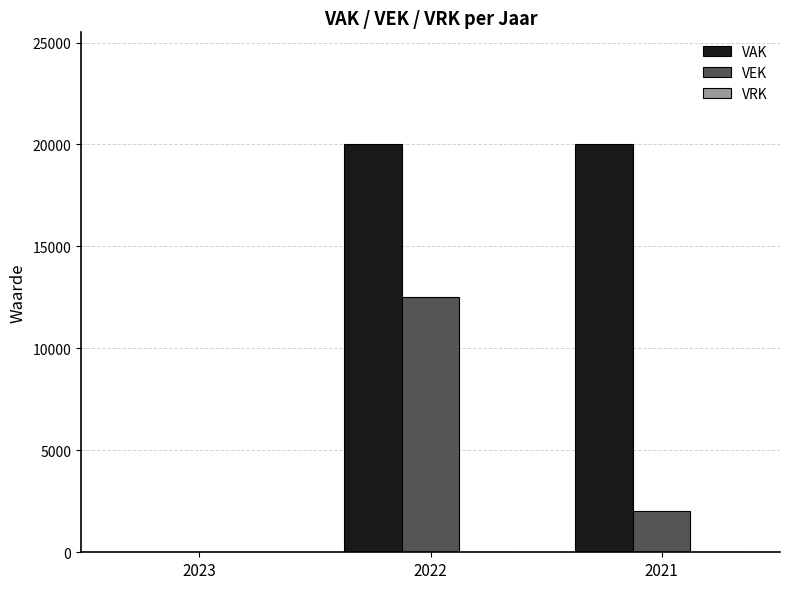

At which label does VEK reach its peak?

2022